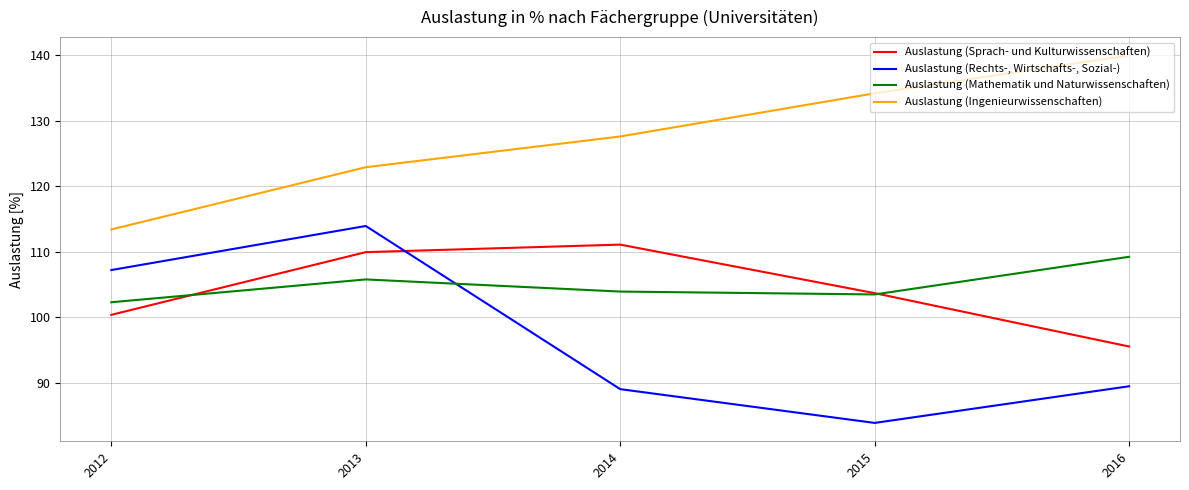

Rank the series at 2012 from highest to lowest value.

Auslastung (Ingenieurwissenschaften), Auslastung (Rechts-, Wirtschafts-, Sozial-), Auslastung (Mathematik und Naturwissenschaften), Auslastung (Sprach- und Kulturwissenschaften)